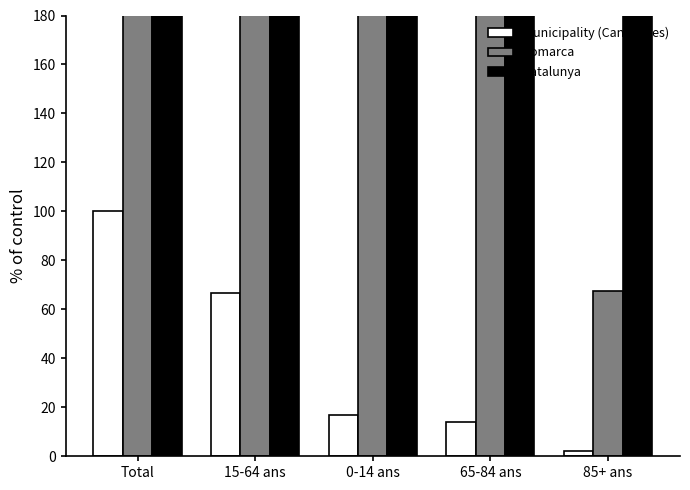

What is the total value across all series at Total?

48993.5